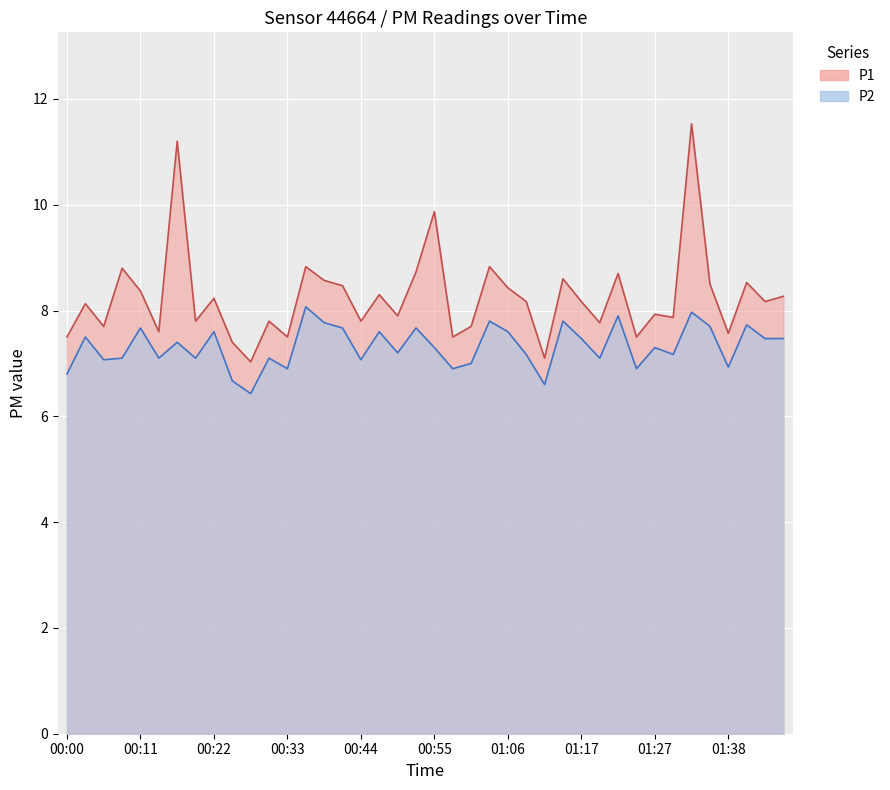

Reading right to left, list all the values displayed in this chart.

P1: 01:47=8.3	01:44=8.2	01:41=8.5	01:38=7.6	01:36=8.5	01:33=11.5	01:30=7.9	01:27=7.9	01:25=7.5	01:22=8.7	01:19=7.8	01:17=8.2	01:14=8.6	01:11=7.1	01:08=8.2	01:06=8.4	01:03=8.8	01:00=7.7	00:57=7.5	00:55=9.9	00:52=8.7	00:49=7.9	00:46=8.3	00:44=7.8	00:41=8.5	00:38=8.6	00:35=8.8	00:33=7.5	00:30=7.8	00:27=7.0	00:24=7.4	00:22=8.2	00:19=7.8	00:16=11.2	00:13=7.6	00:11=8.4	00:08=8.8	00:05=7.7	00:02=8.1	00:00=7.5
P2: 01:47=7.5	01:44=7.5	01:41=7.7	01:38=6.9	01:36=7.7	01:33=8.0	01:30=7.2	01:27=7.3	01:25=6.9	01:22=7.9	01:19=7.1	01:17=7.5	01:14=7.8	01:11=6.6	01:08=7.2	01:06=7.6	01:03=7.8	01:00=7.0	00:57=6.9	00:55=7.3	00:52=7.7	00:49=7.2	00:46=7.6	00:44=7.1	00:41=7.7	00:38=7.8	00:35=8.1	00:33=6.9	00:30=7.1	00:27=6.4	00:24=6.7	00:22=7.6	00:19=7.1	00:16=7.4	00:13=7.1	00:11=7.7	00:08=7.1	00:05=7.1	00:02=7.5	00:00=6.8